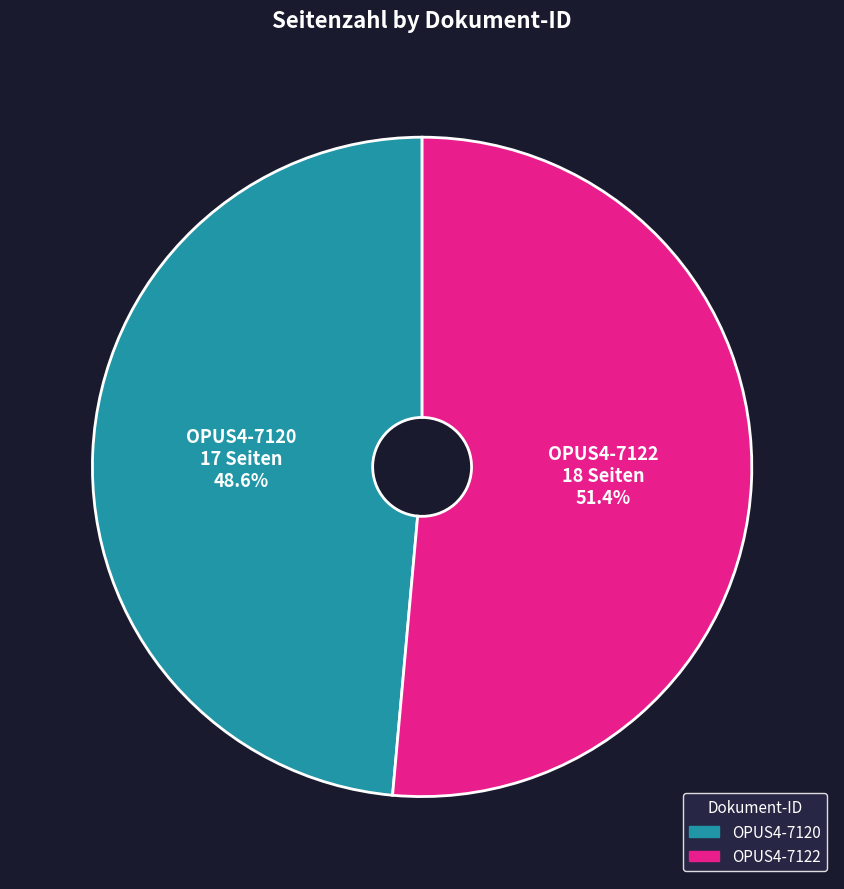

How many segments does this pie chart have?

2